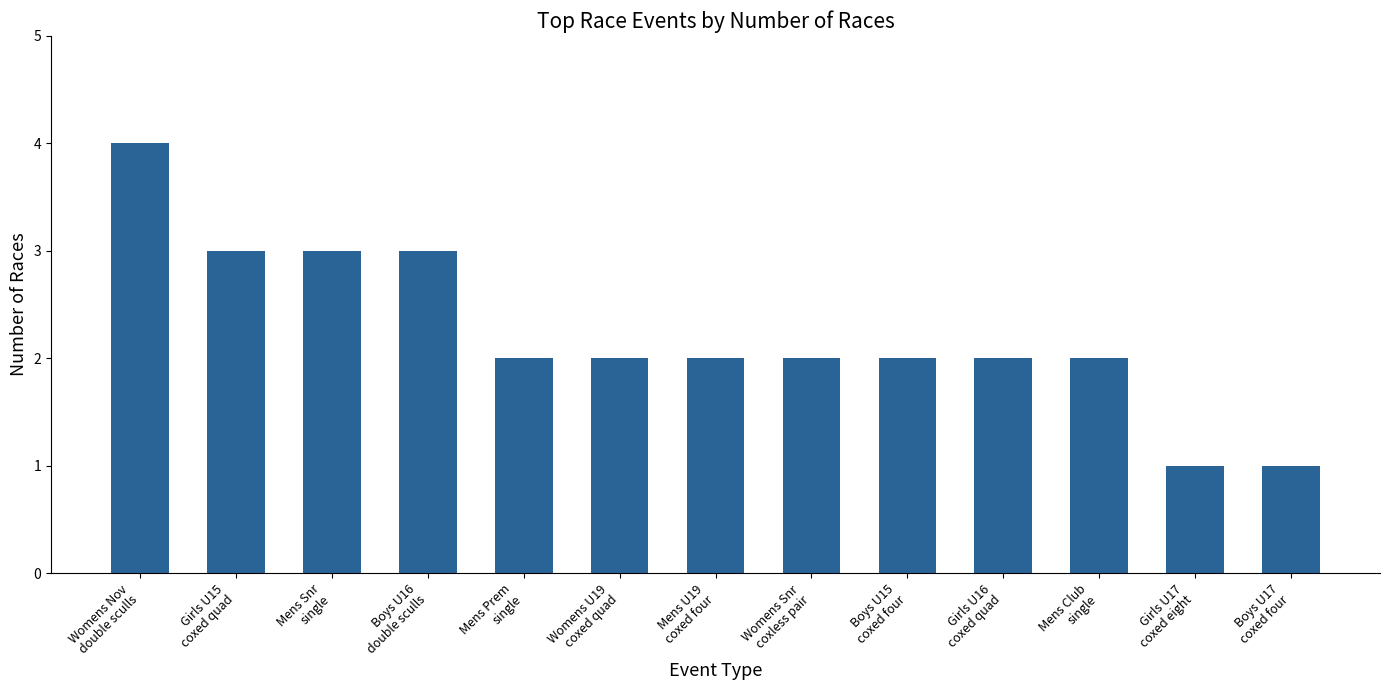

What is the maximum value shown in the chart?

4